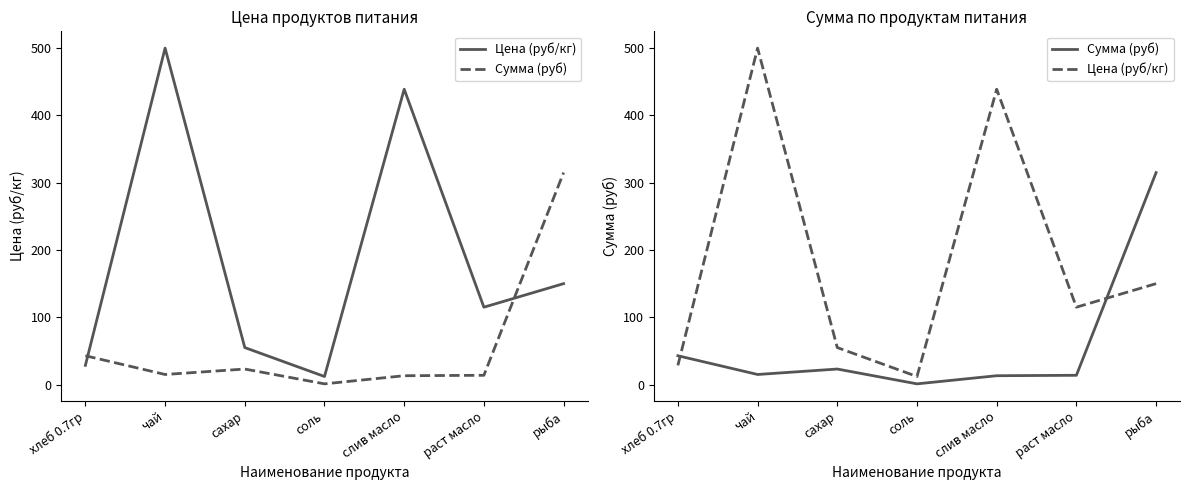

How many values in the Цена (руб/кг) series exceed 115?

3